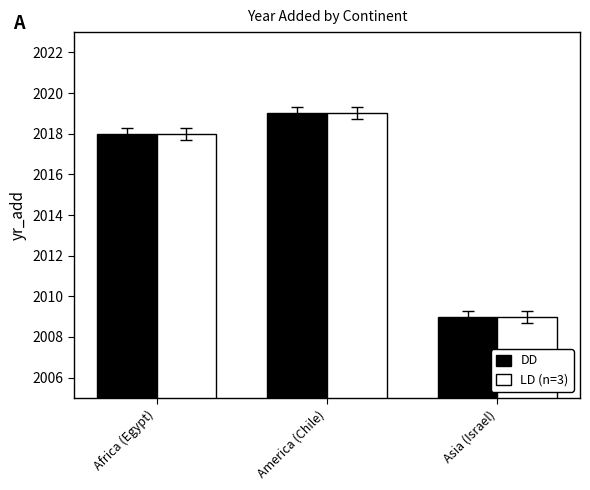

Is it true that LD (n=3) equals 2019 at America (Chile)?

True